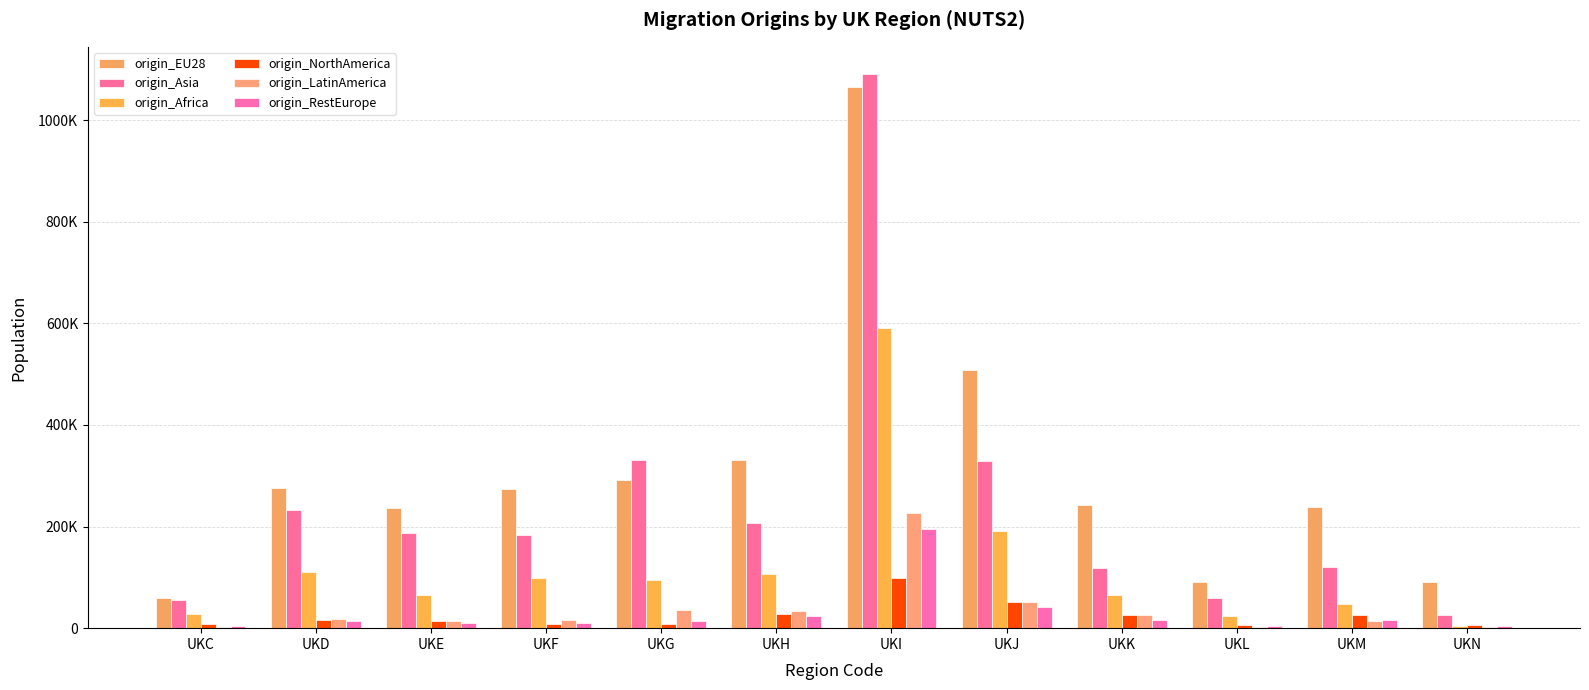

Which series changed the most between UKH and UKL?

origin_EU28